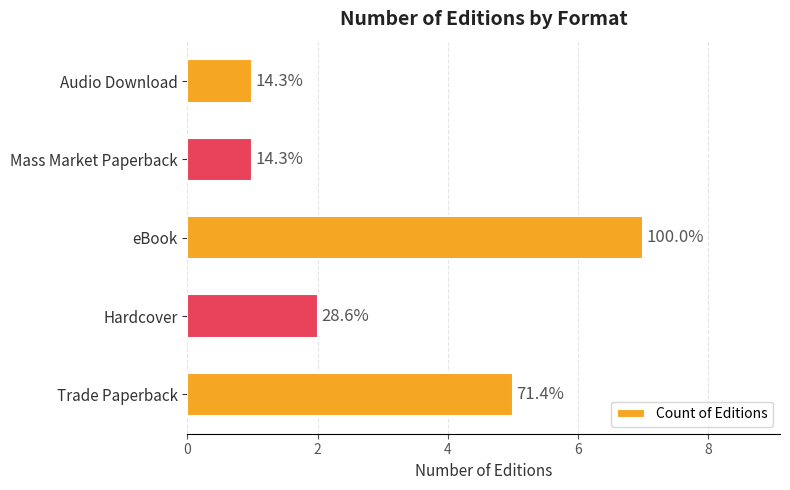

What is the minimum value shown in the chart?

1